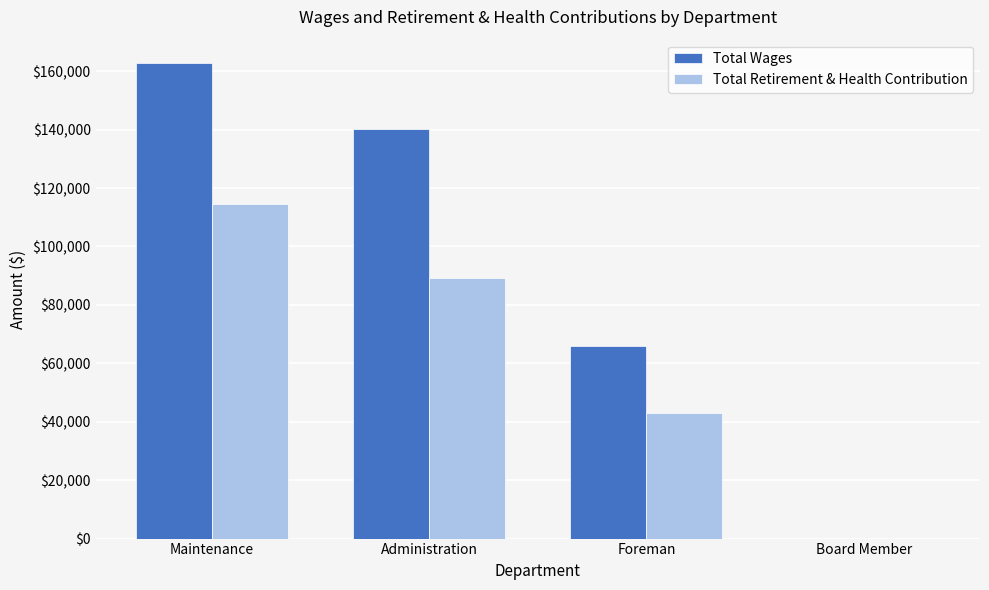

How many data points does each series have?

4